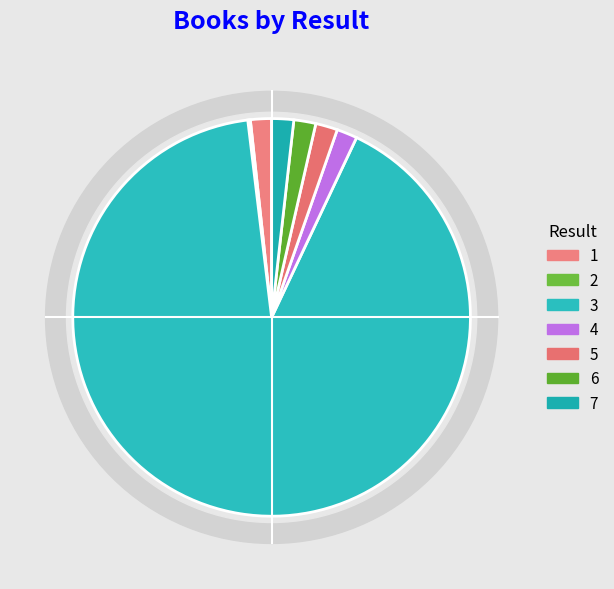

Is there a majority slice in this chart?

Yes